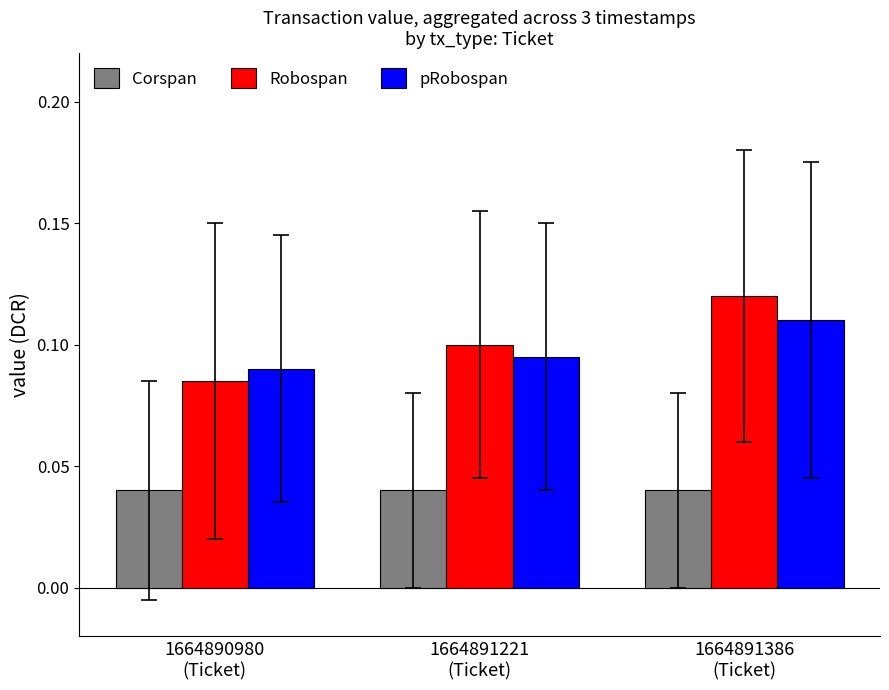

Rank the series at 1664890980
(Ticket) from lowest to highest value.

Corspan, Robospan, pRobospan